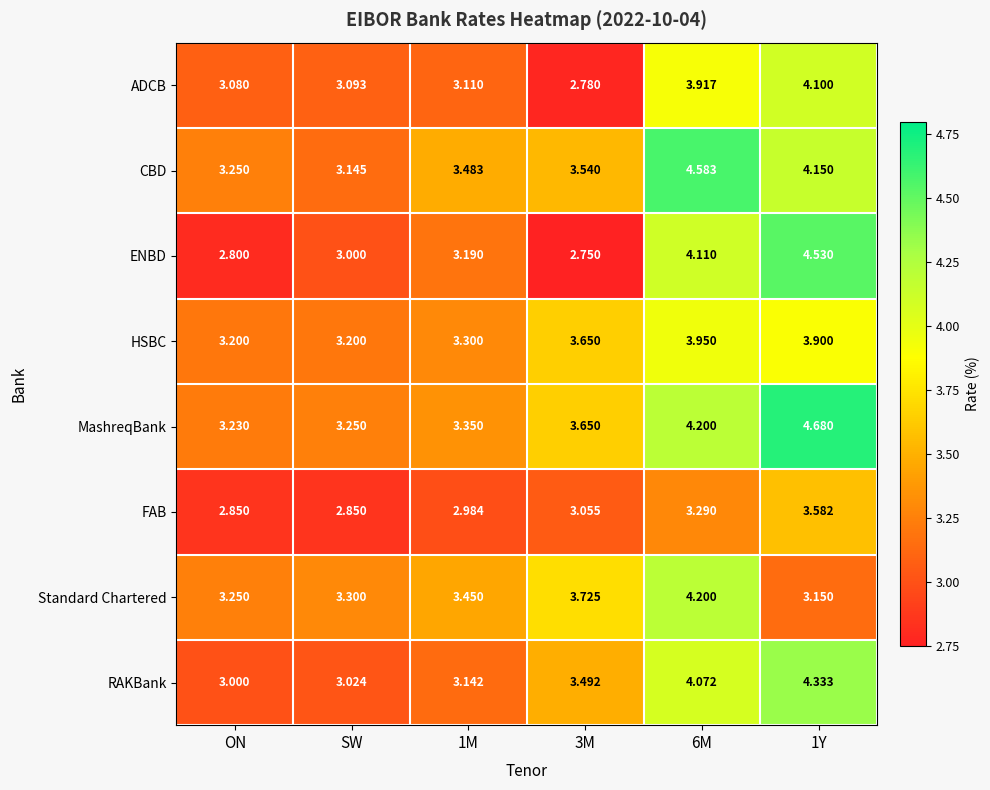

Between SW and 1Y, which series saw the biggest shift?

ENBD